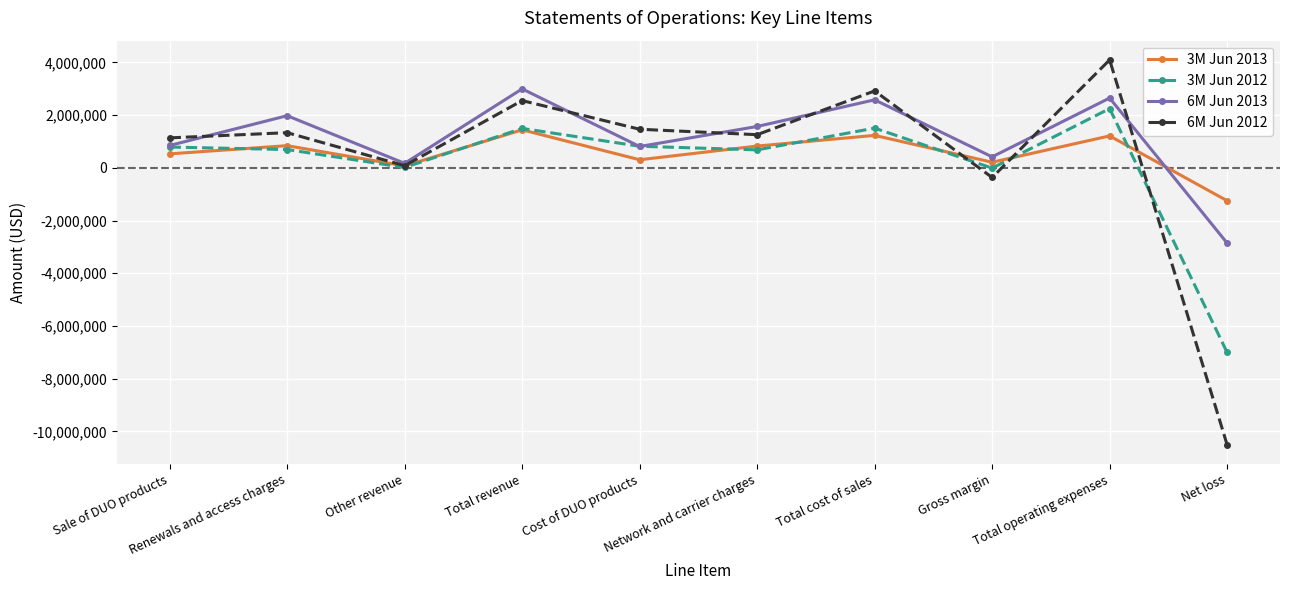

What is the lowest value of the 6M Jun 2012 series?

-10512295